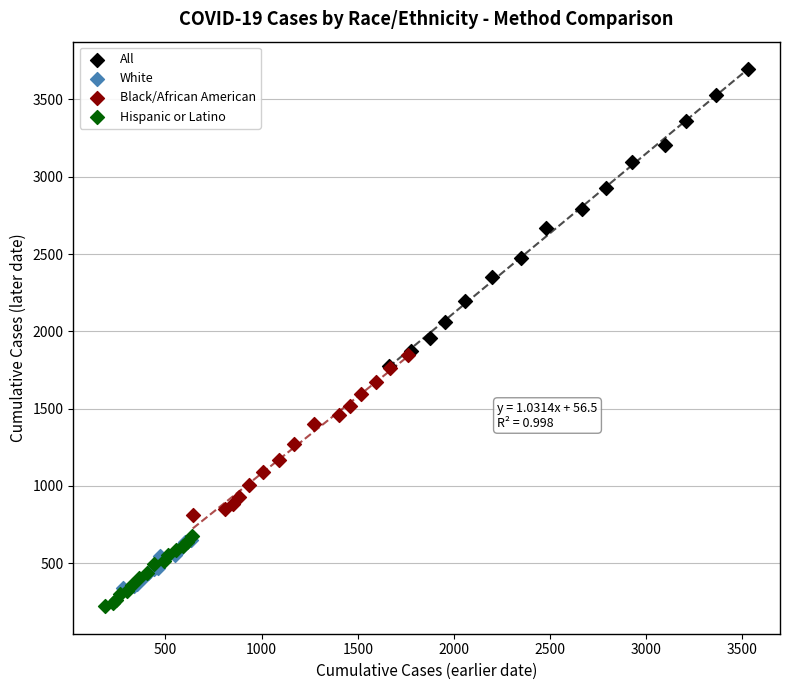

Which series has the largest Y range (max minus min)?

All